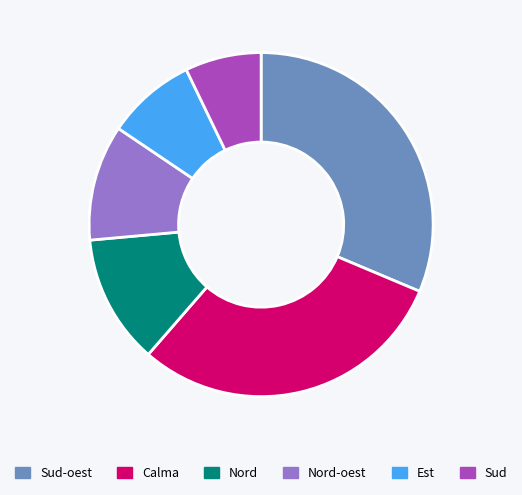

How many segments does this pie chart have?

6